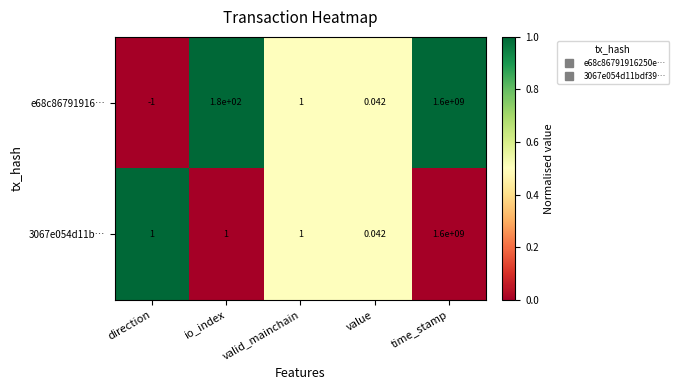

Where is e68c86791916… nearest to the value 799999999?

io_index